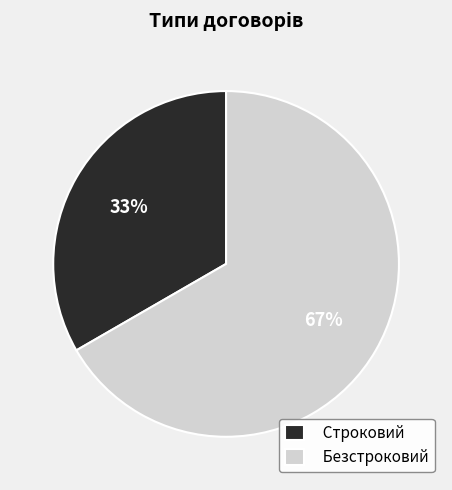

Does Безстроковий represent more than half of the total?

Yes